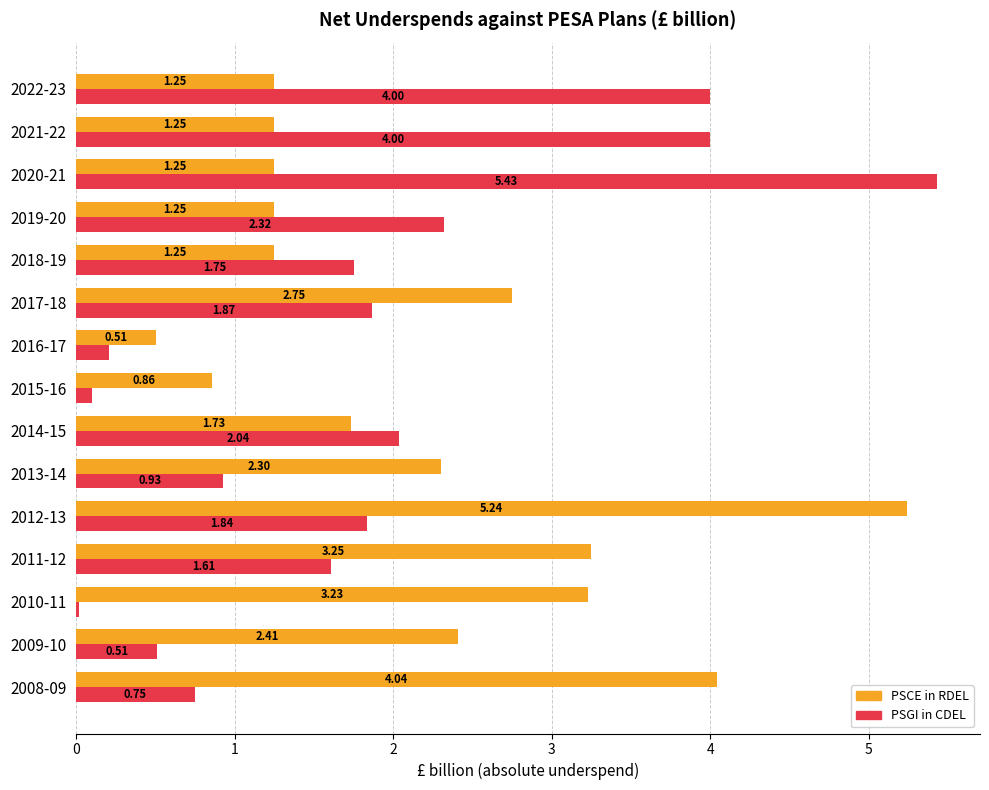

What is the difference between the highest and lowest values at 2015-16?

0.8